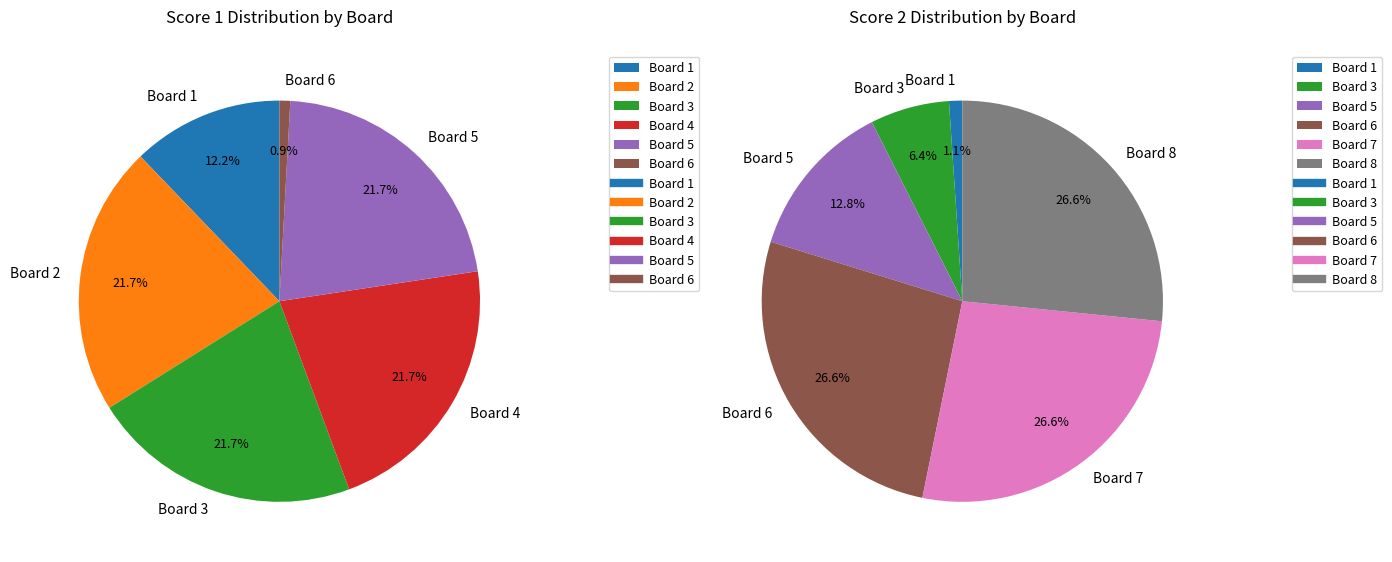

Is Board 5 the majority of the pie?

No